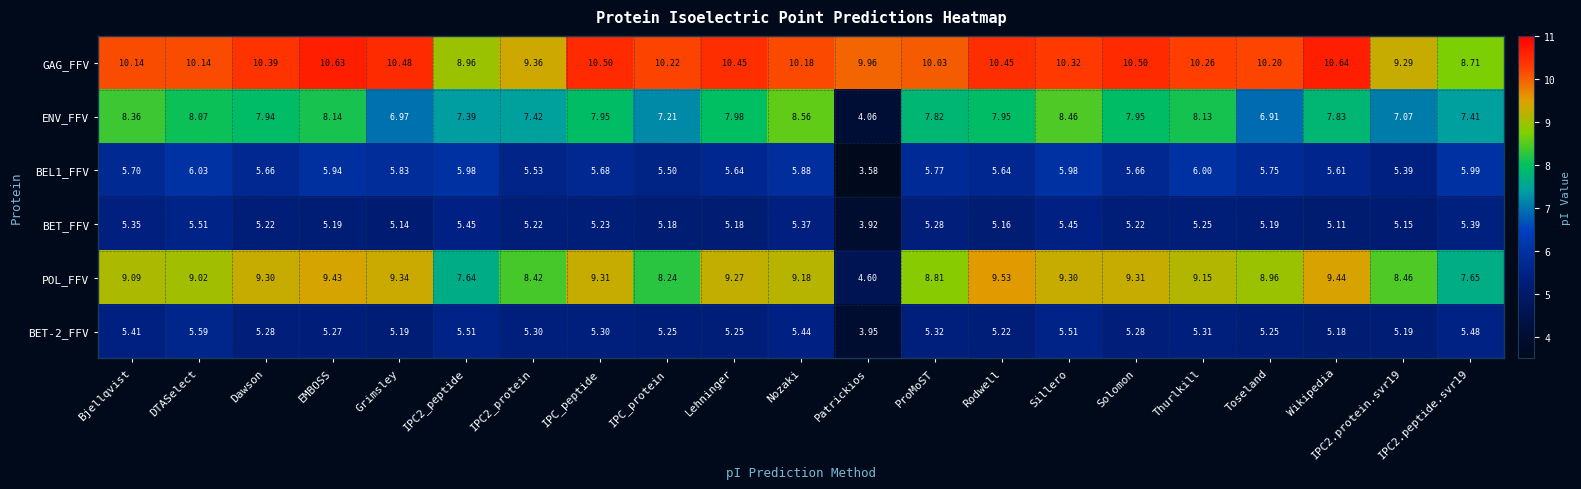

How many data points in BEL1_FFV are above 5?

20